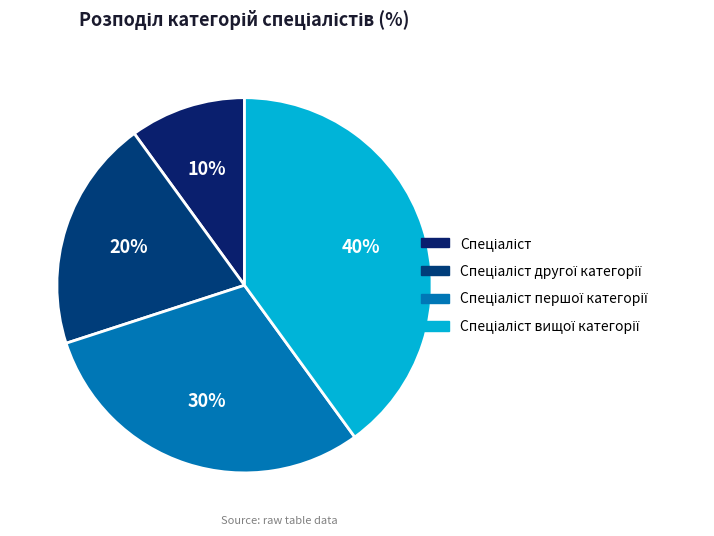

True or false: Спеціаліст вищої категорії accounts for 40% of the total.

True